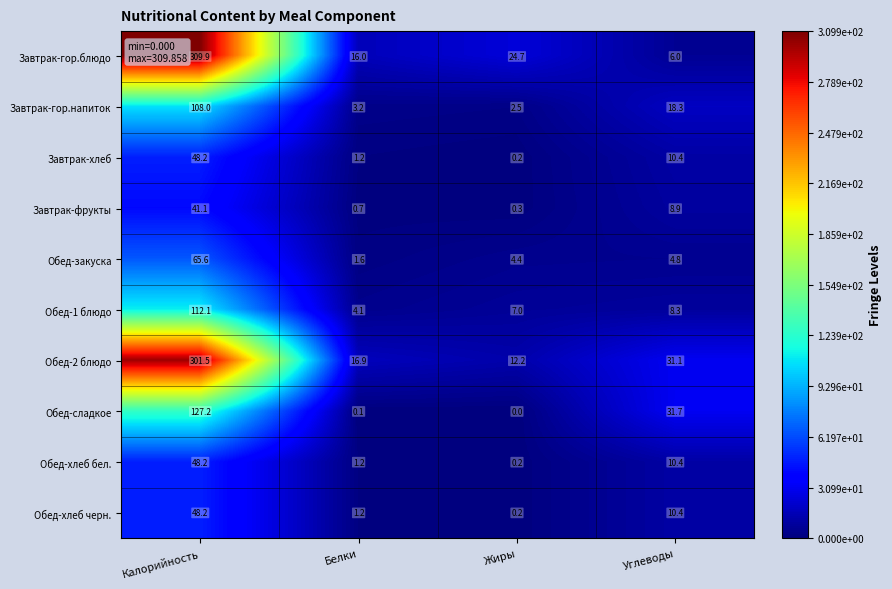

Which series has the widest spread of values?

Завтрак-гор.блюдо